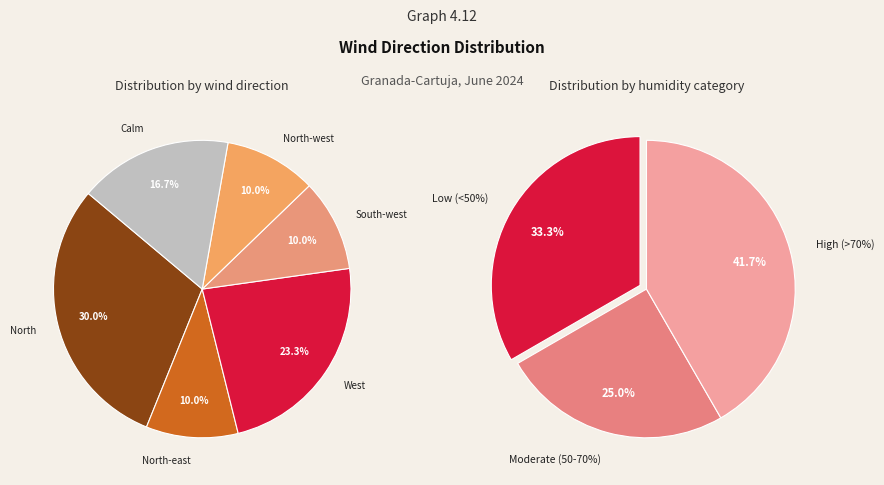

What is the largest slice in the pie chart?

North